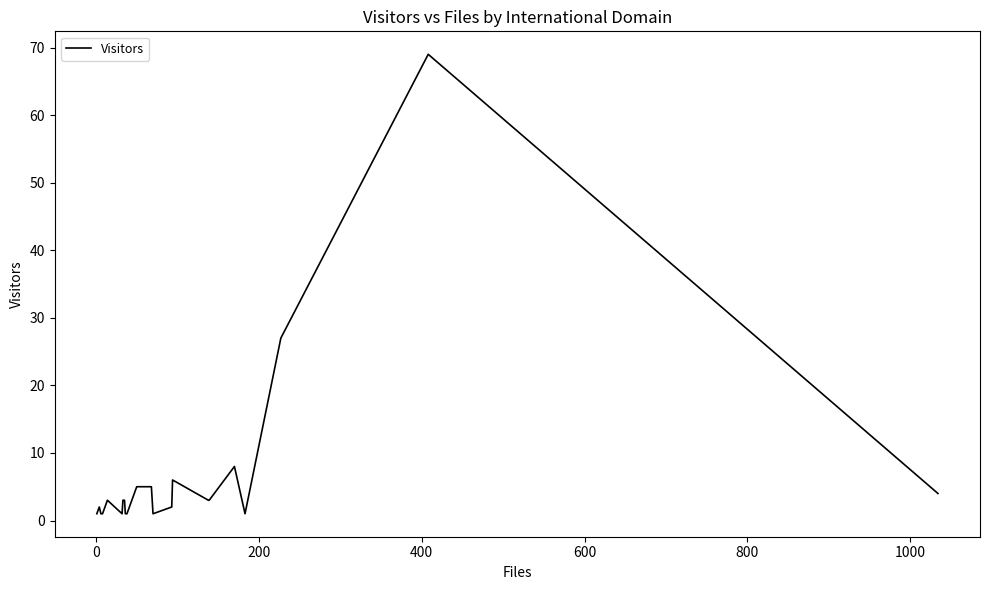

What is the sum of all values?

159